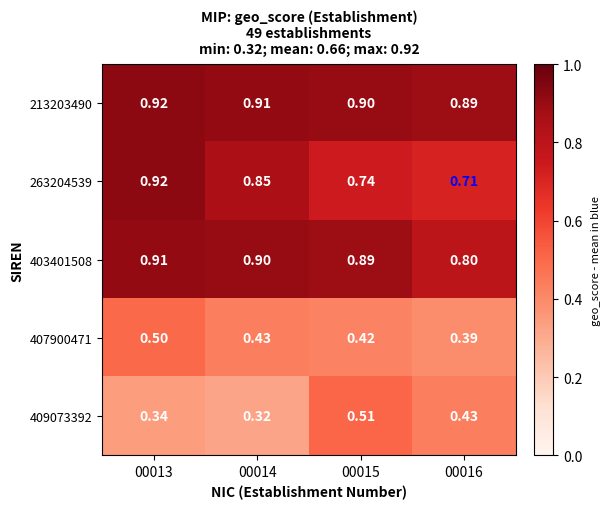

Is the value of 263204539 at 00013 greater than the value of 407900471 at 00015?

Yes